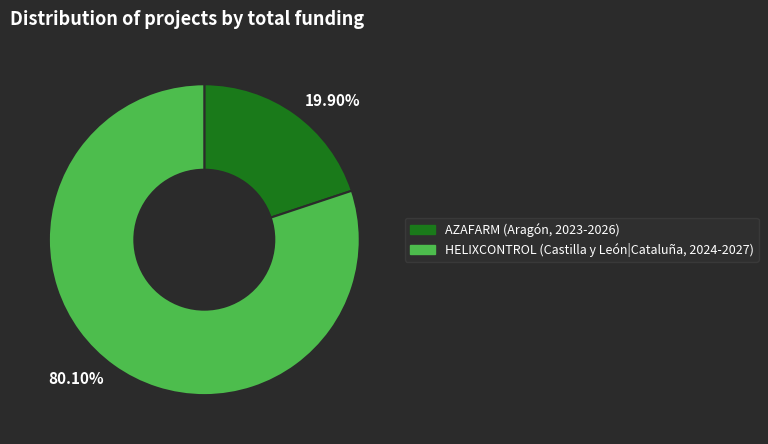

Rank the categories by value from highest to lowest.

80.10%, 19.90%